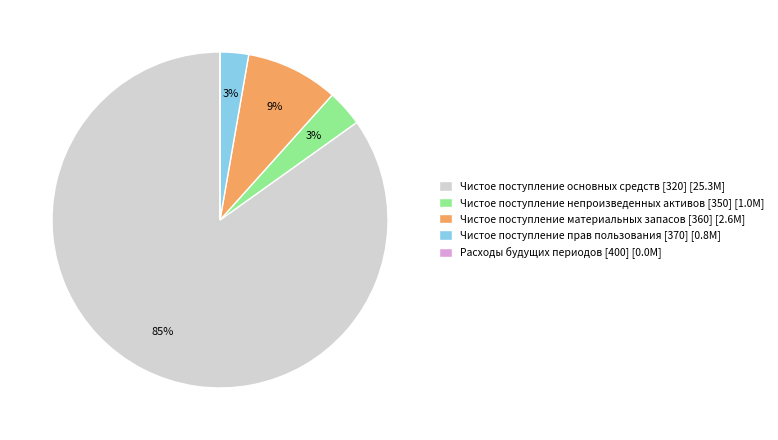

Does Чистое поступление основных средств [320] account for over 50% of the chart?

Yes